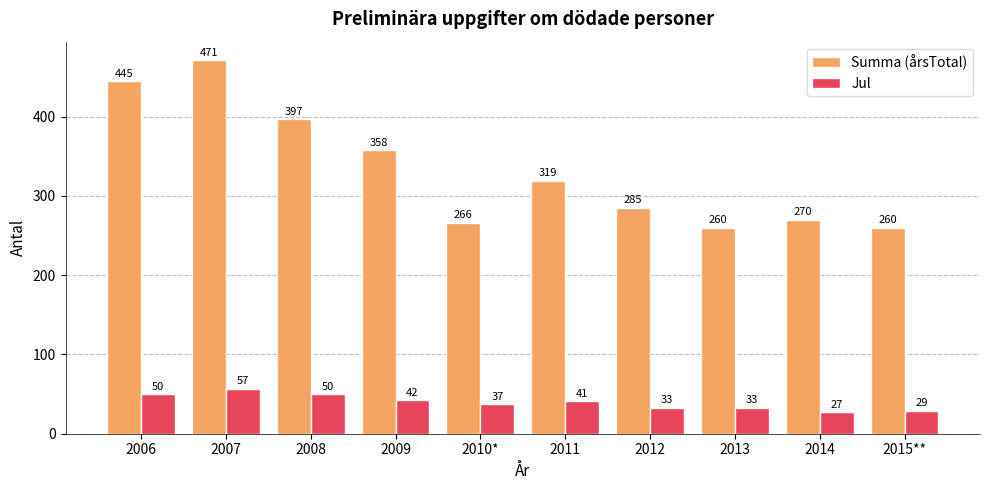

How many data points in Summa (årsTotal) are less than 319?

5